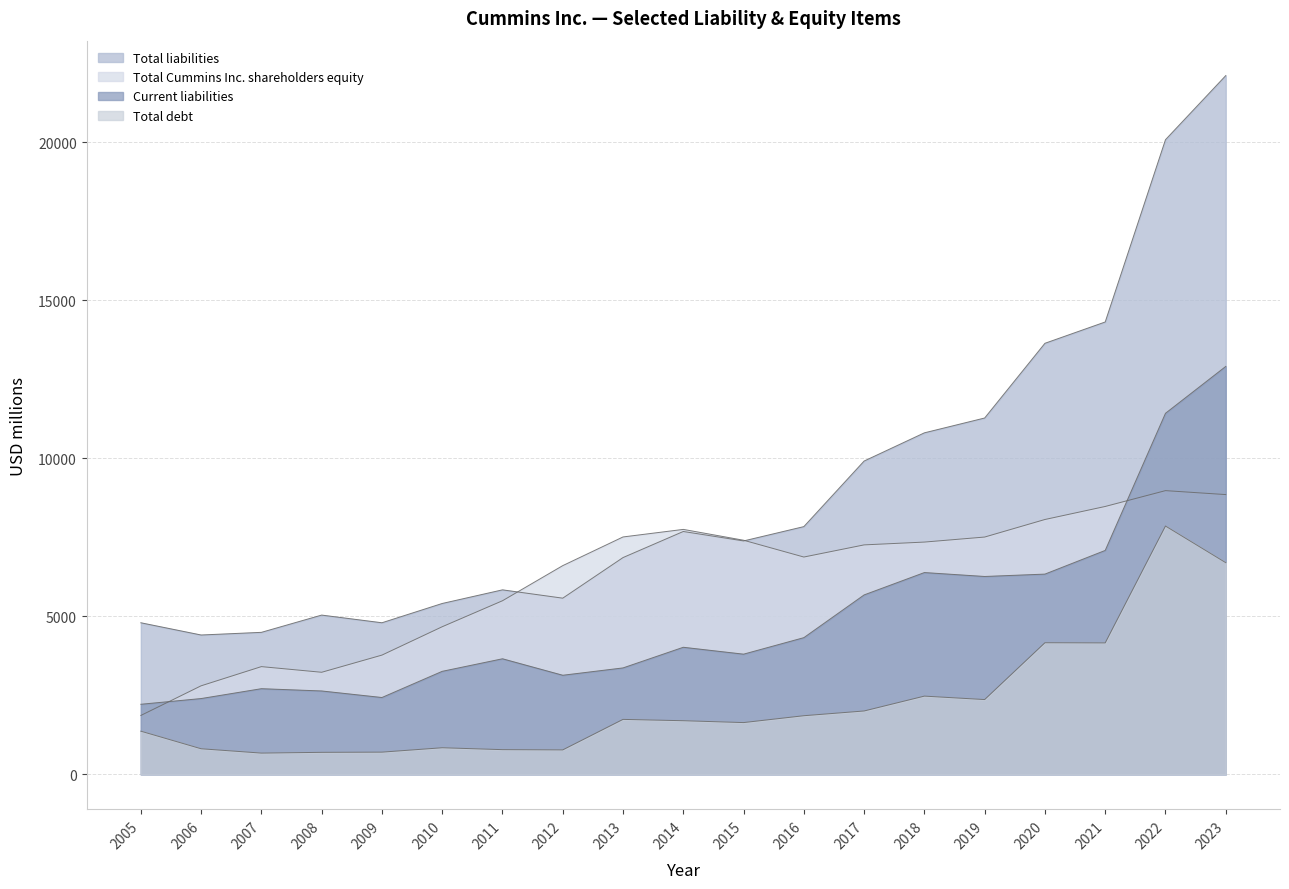

True or false: Total debt and Total Cummins Inc. shareholders equity intersect in this chart.

False